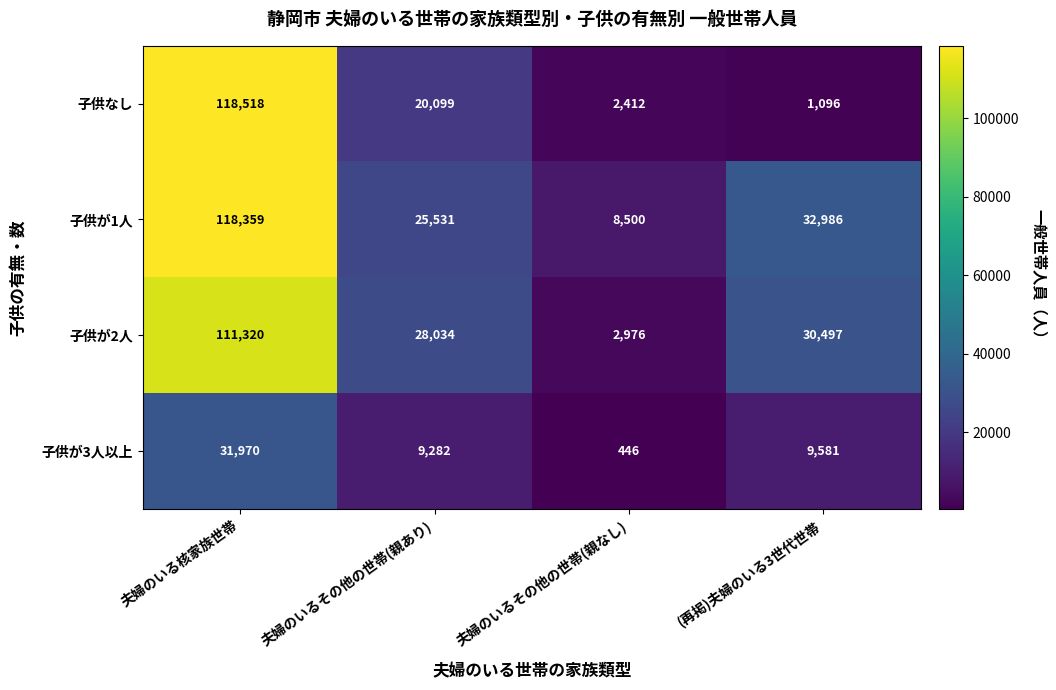

Rank the series by their maximum value, from lowest to highest.

子供が3人以上, 子供が2人, 子供が1人, 子供なし